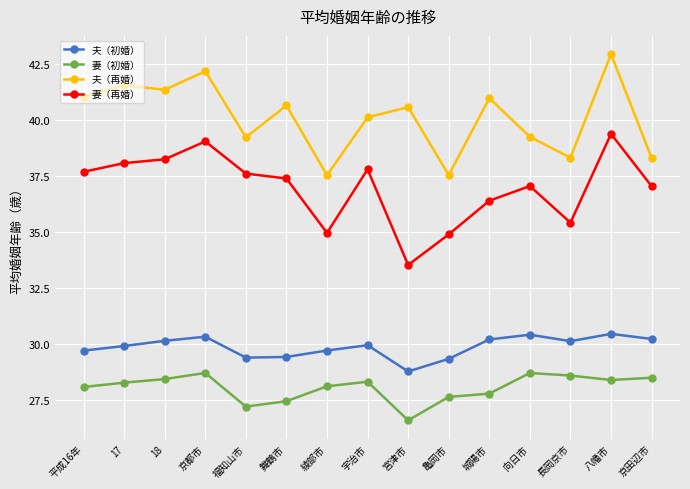

At which category does 妻（再婚） reach its first local peak?

京都市